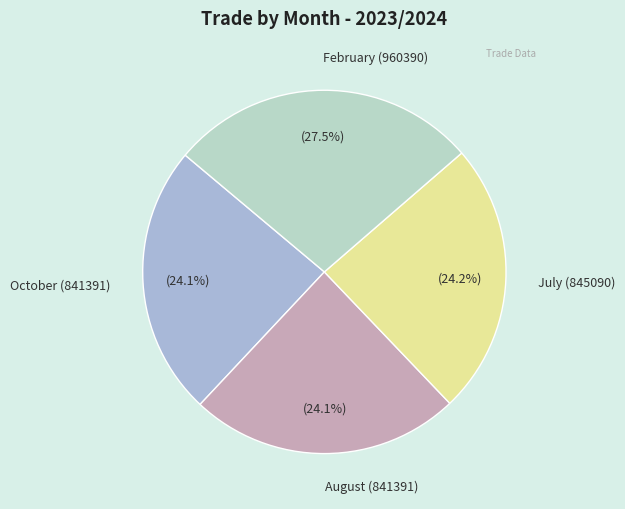

Is it true that August (841391) is 12% of the pie?

False